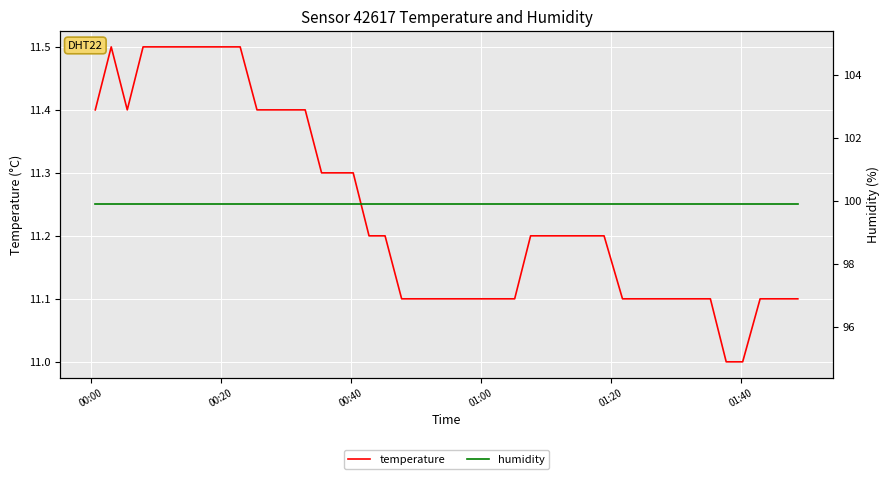

What is the average value of the humidity series?

99.9